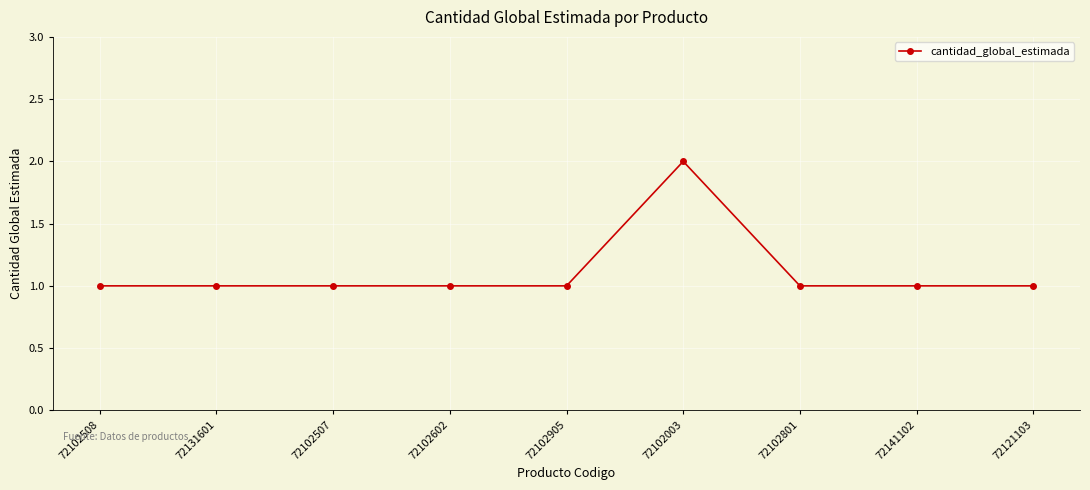

Approximately how many times larger is the value at 72102507 compared to 72102602?

1.0